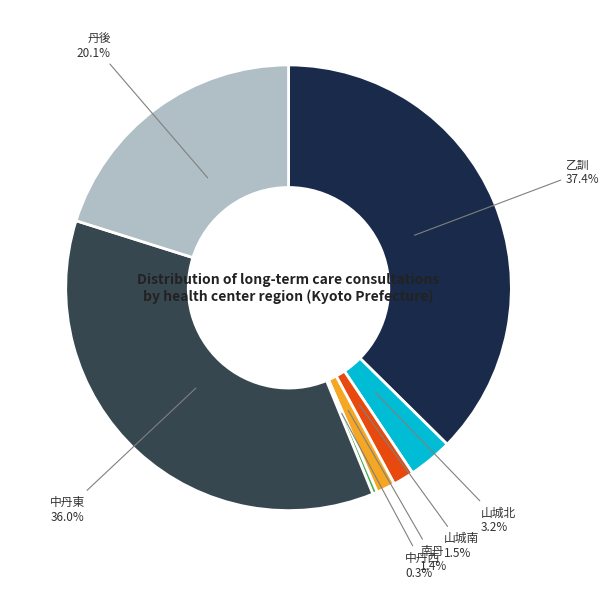

Does any single category account for the majority?

No